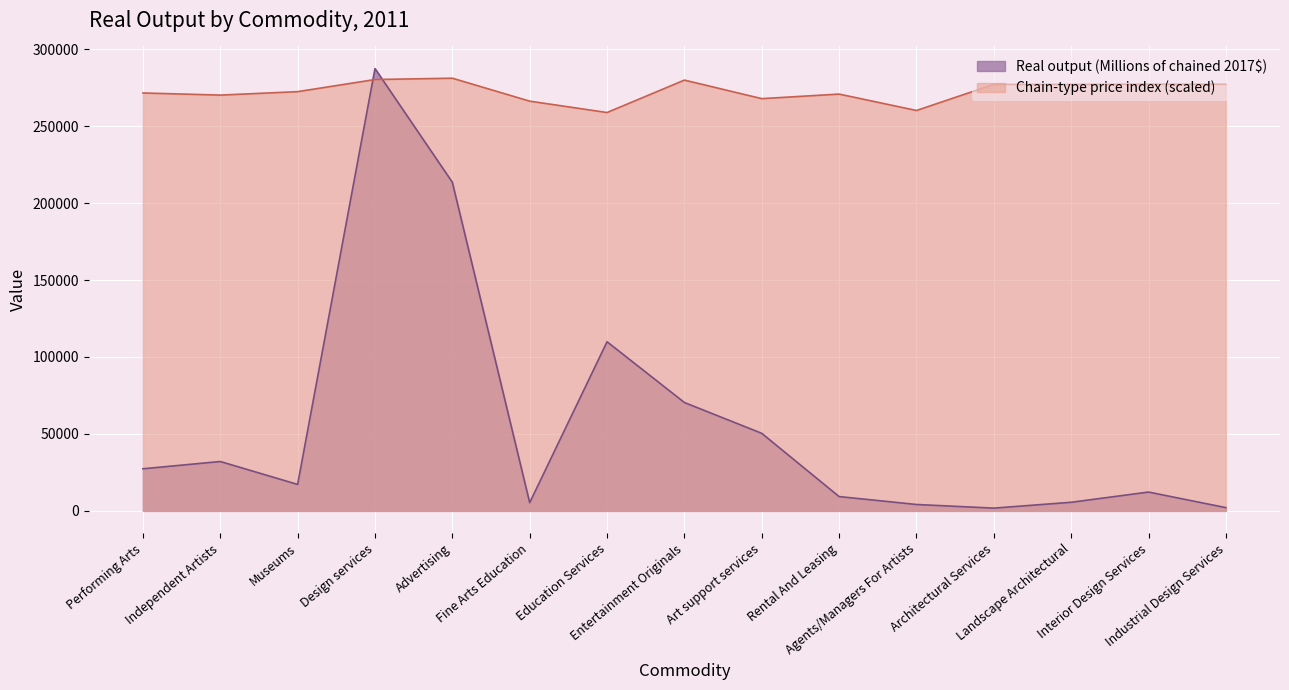

What are all the series names shown in the legend?

Real output (Millions of chained 2017$), Chain-type price index (scaled)